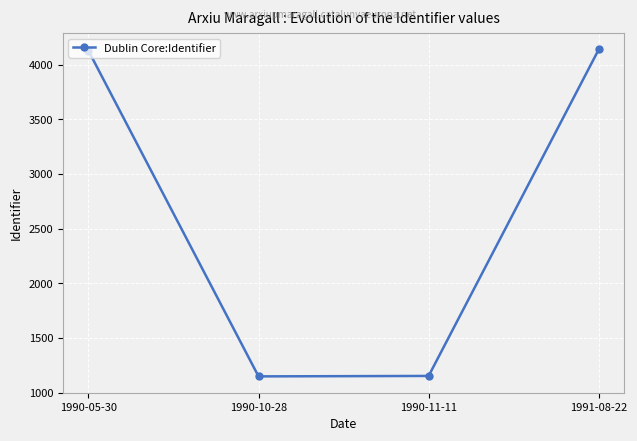

What is the difference between the values at 1991-08-22 and 1990-10-28?

2990